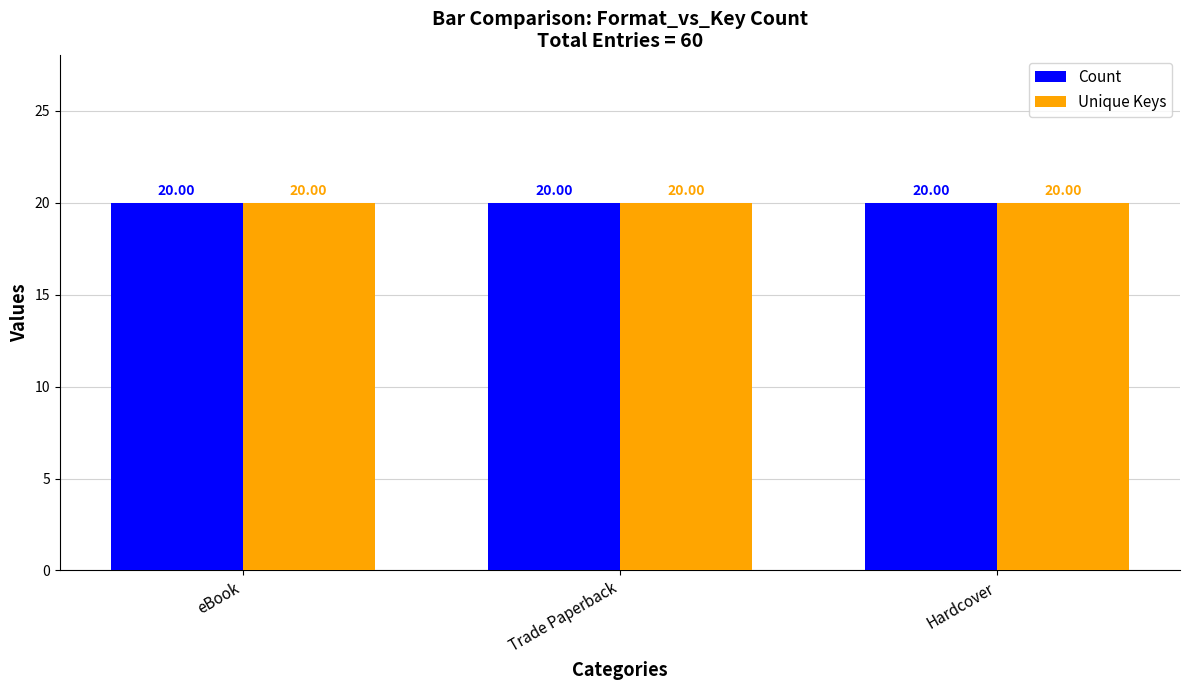

Count the number of data series in this chart.

2